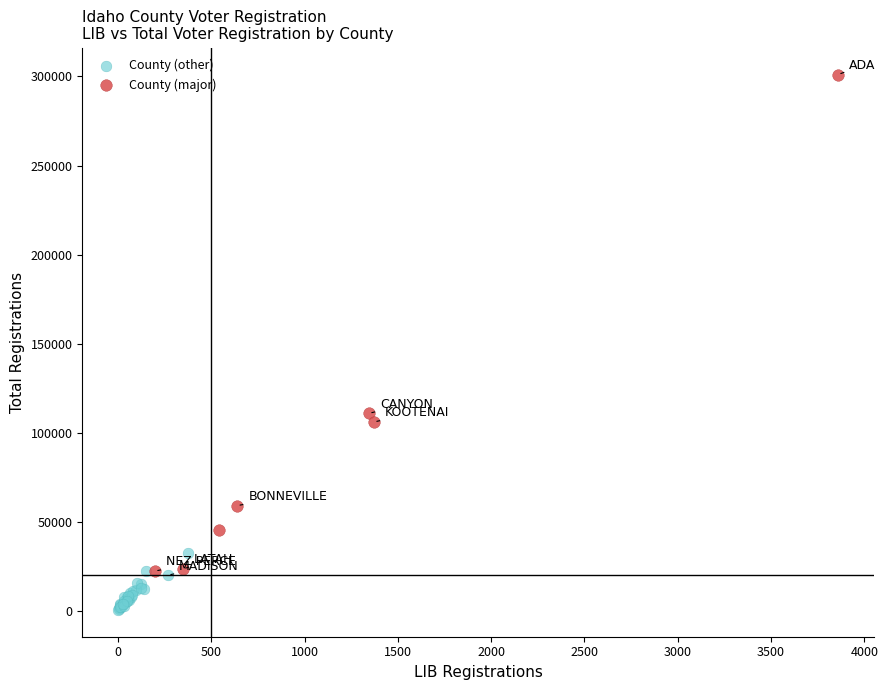

Which series reaches the maximum Y coordinate?

County (major)